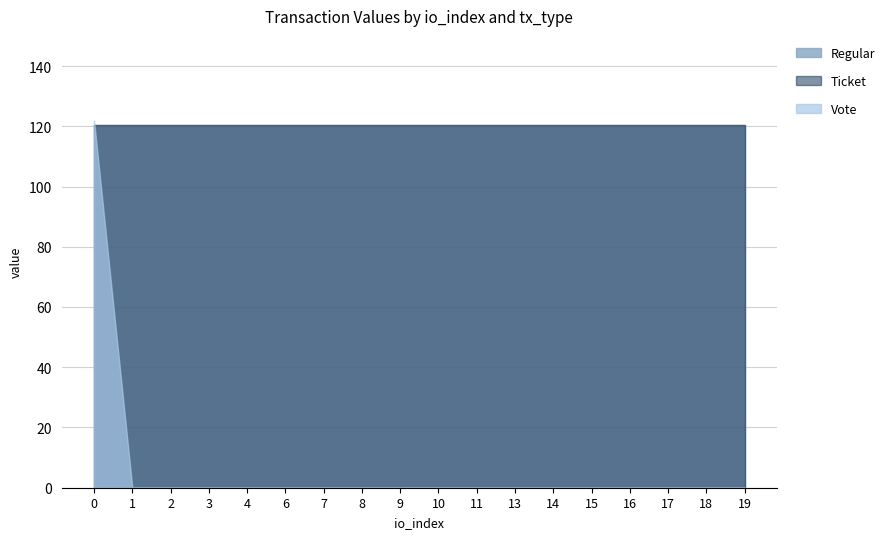

How many lines are shown in the chart?

3